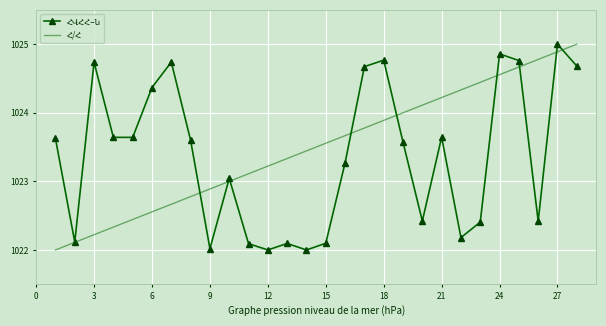

What is the maximum value shown in the chart?

1025.0